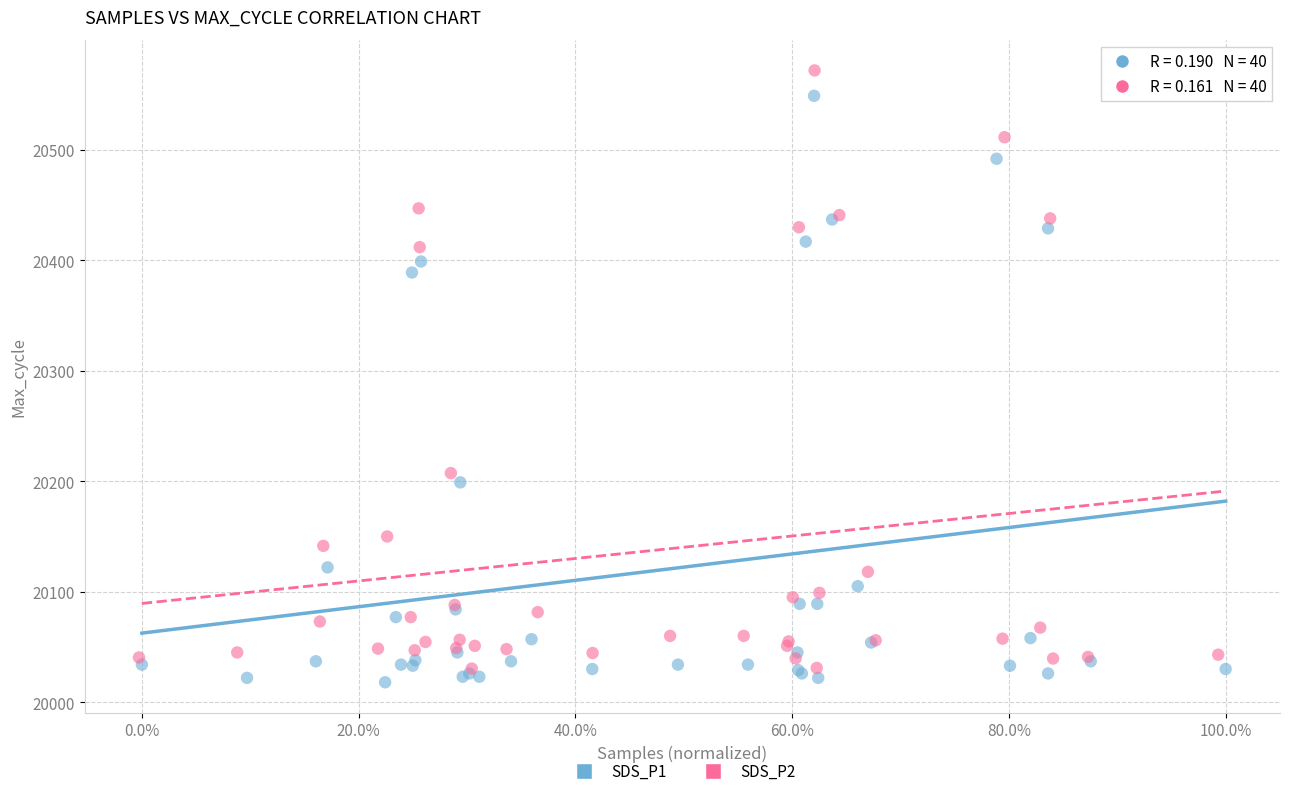

Which series has the largest Y range (max minus min)?

SDS_P2